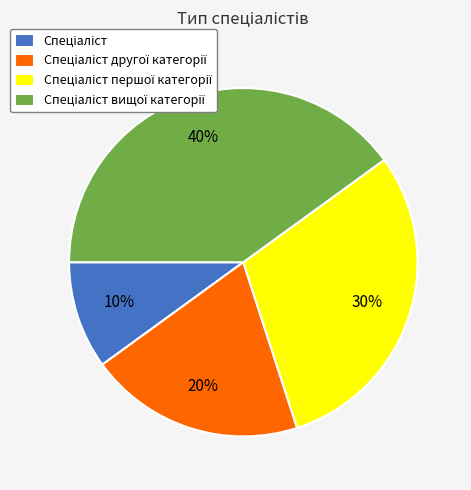

To the nearest percent, what is the difference between the largest and smallest slice percentages?

30%